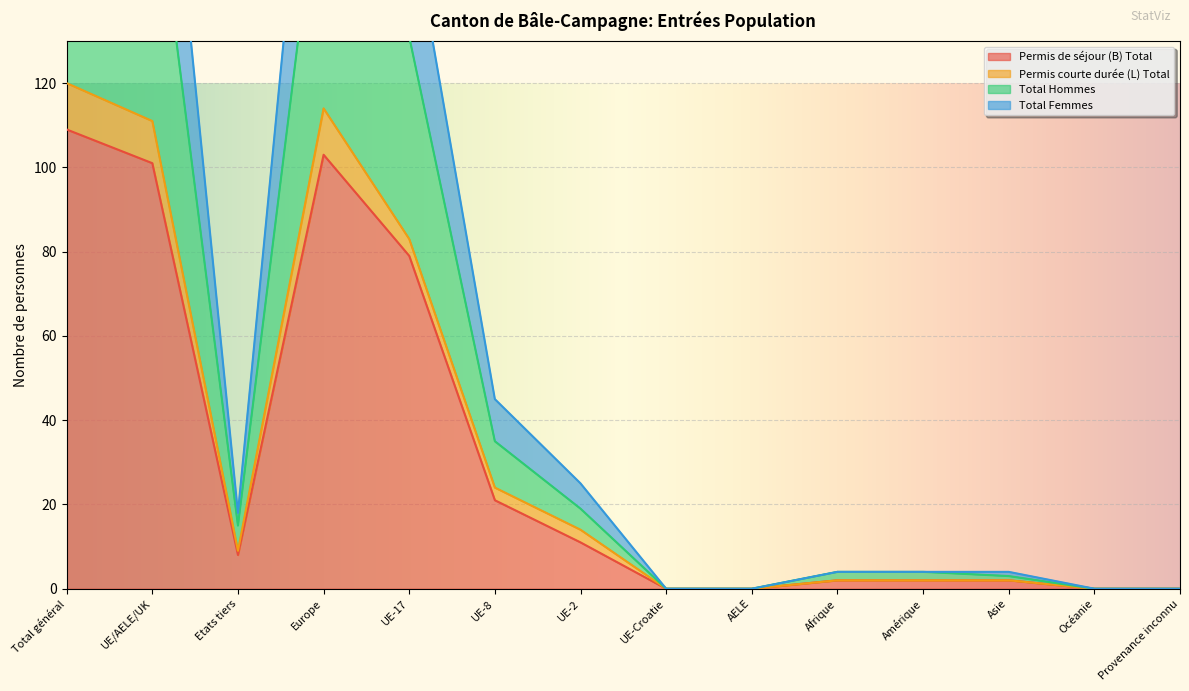

The value of Permis de séjour (B) Total at Etats tiers is 14. True or false?

False